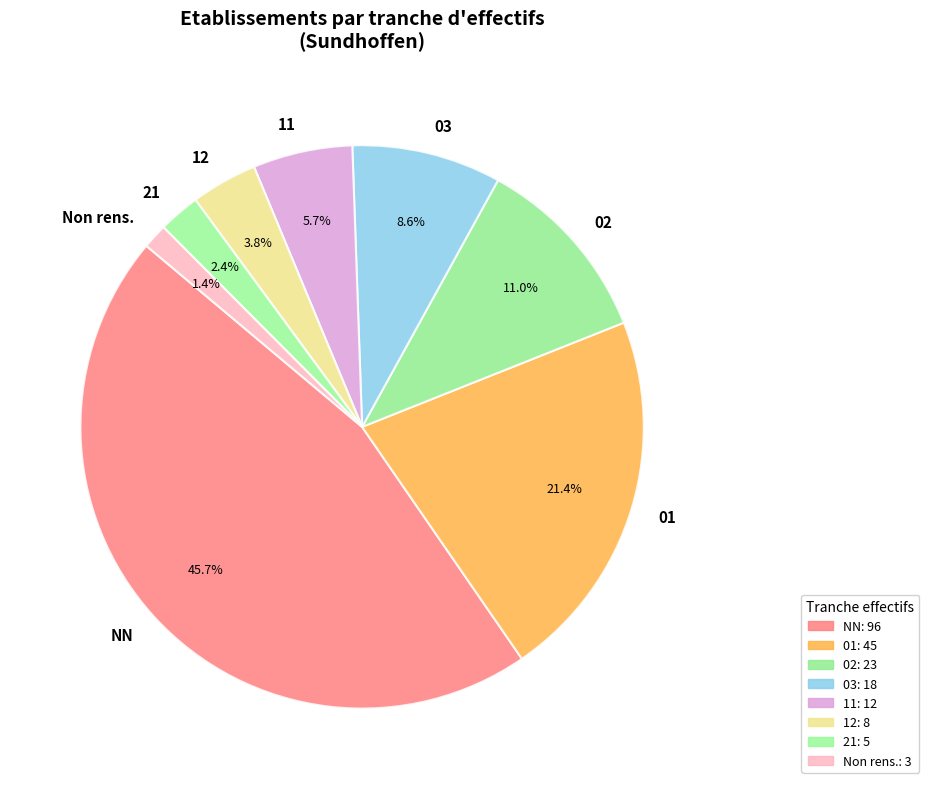

What percentage is the NN slice, to the nearest percent?

46%